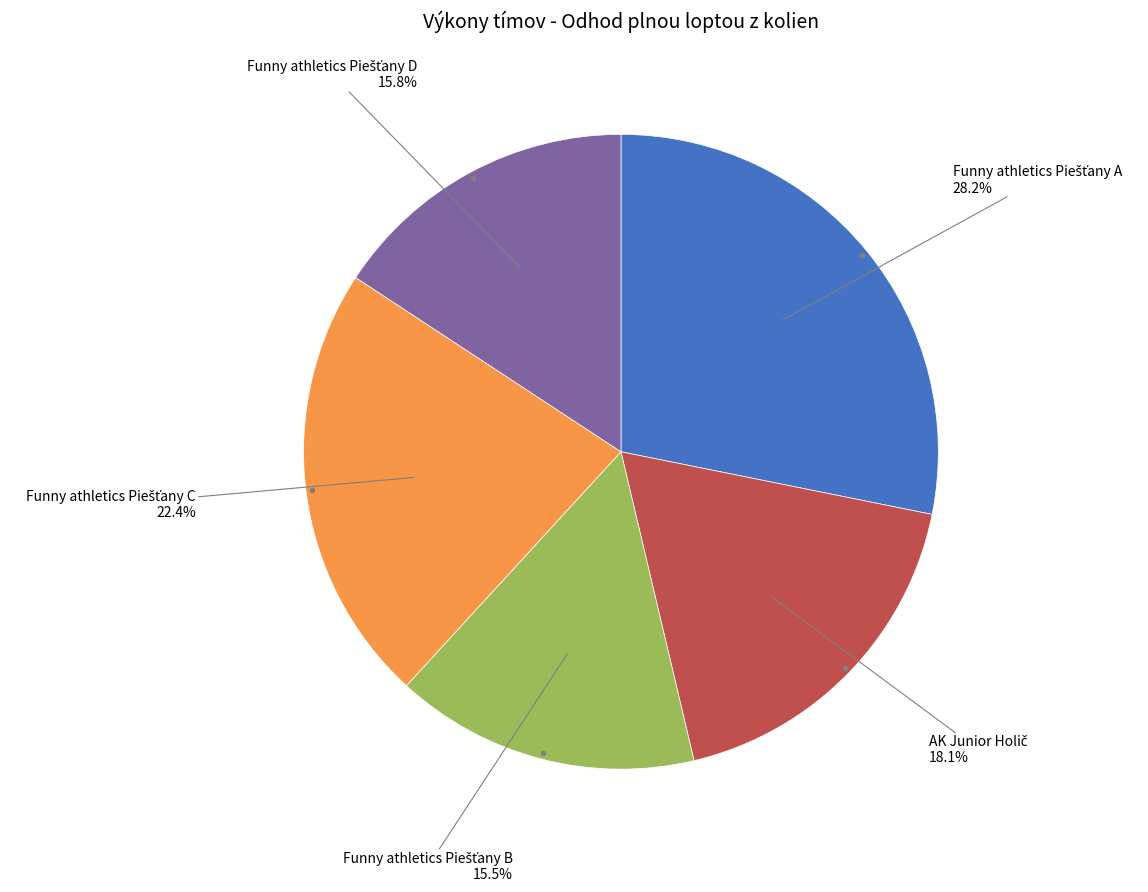

How many segments does this pie chart have?

5